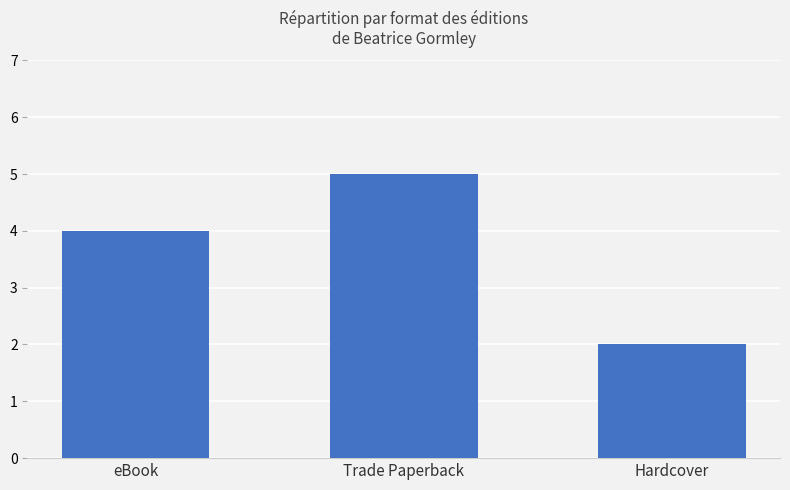

Does the chart contain stacked bars?

No